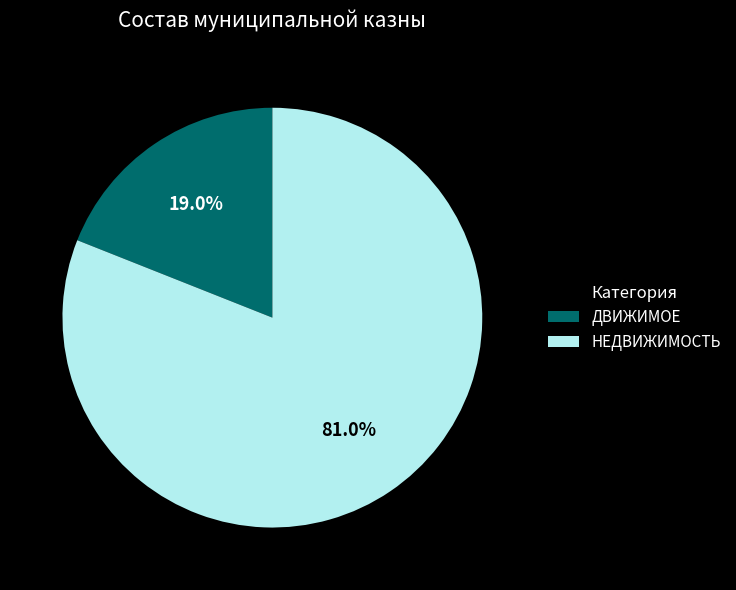

To the nearest percent, what is the difference between the largest and smallest slice percentages?

62%